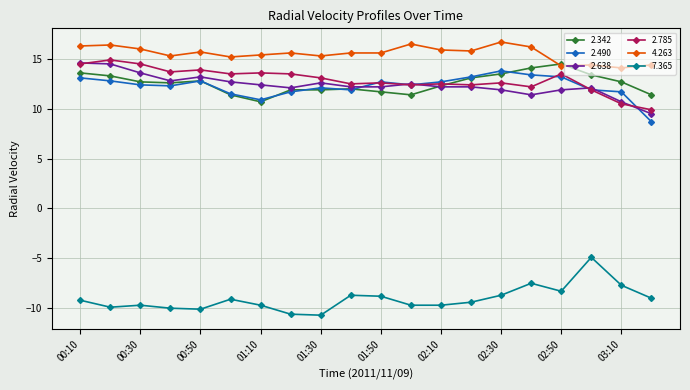

What is the maximum value for 2.638?

14.6